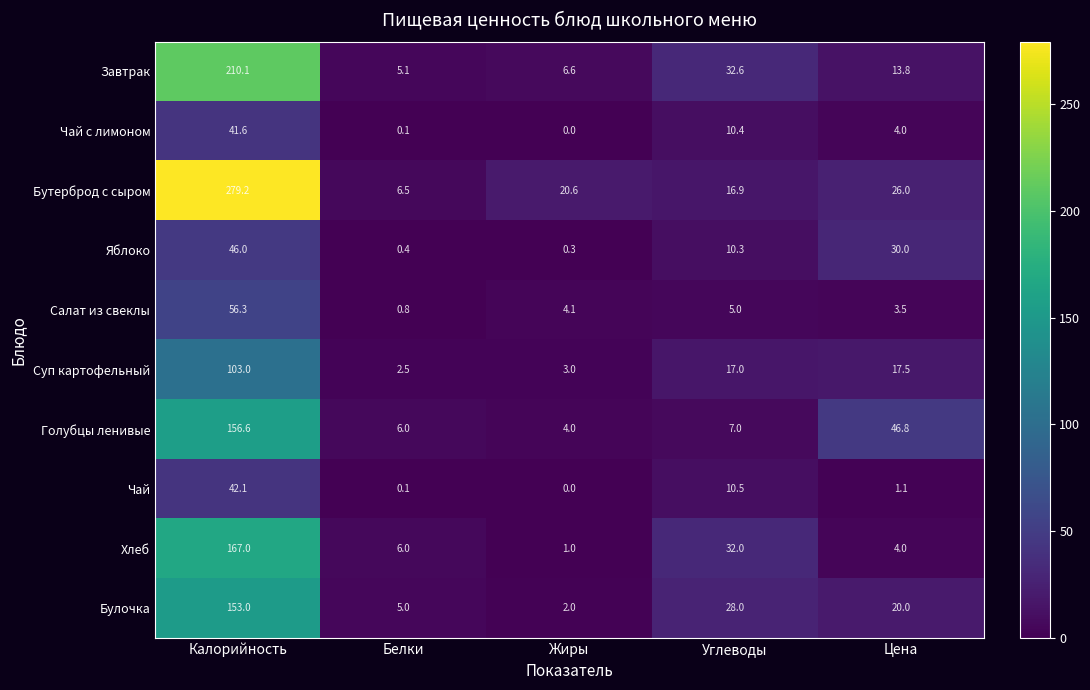

How many categories are shown in the chart?

5